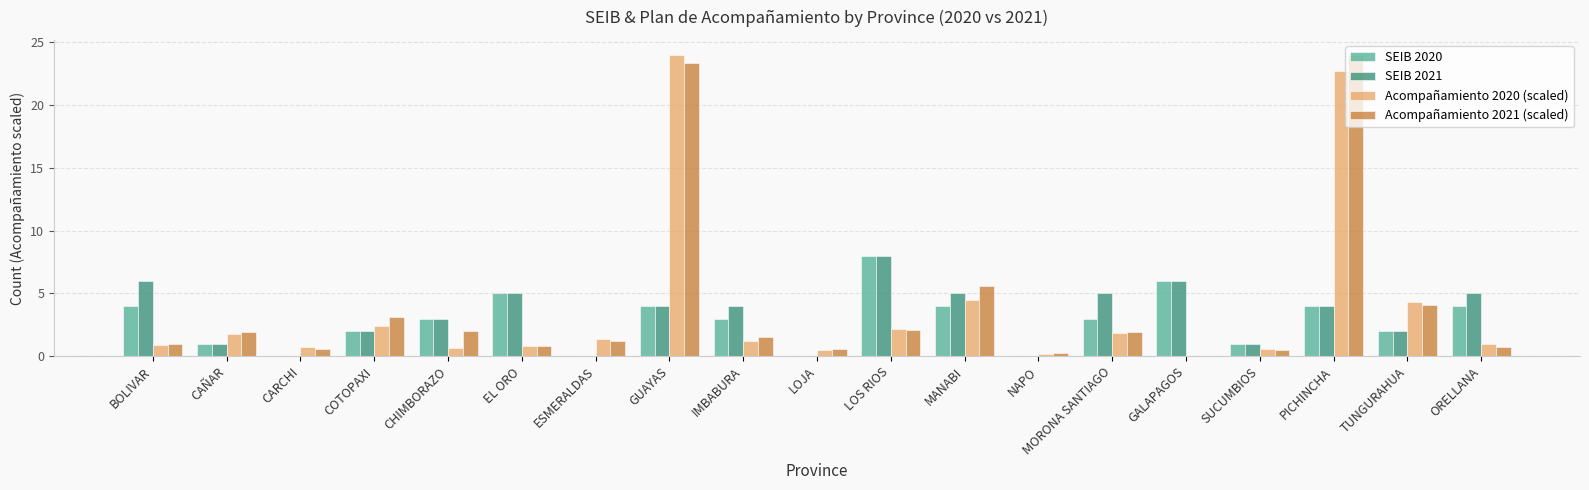

Where does the Acompañamiento 2020 (scaled) series first go above 1?

CAÑAR